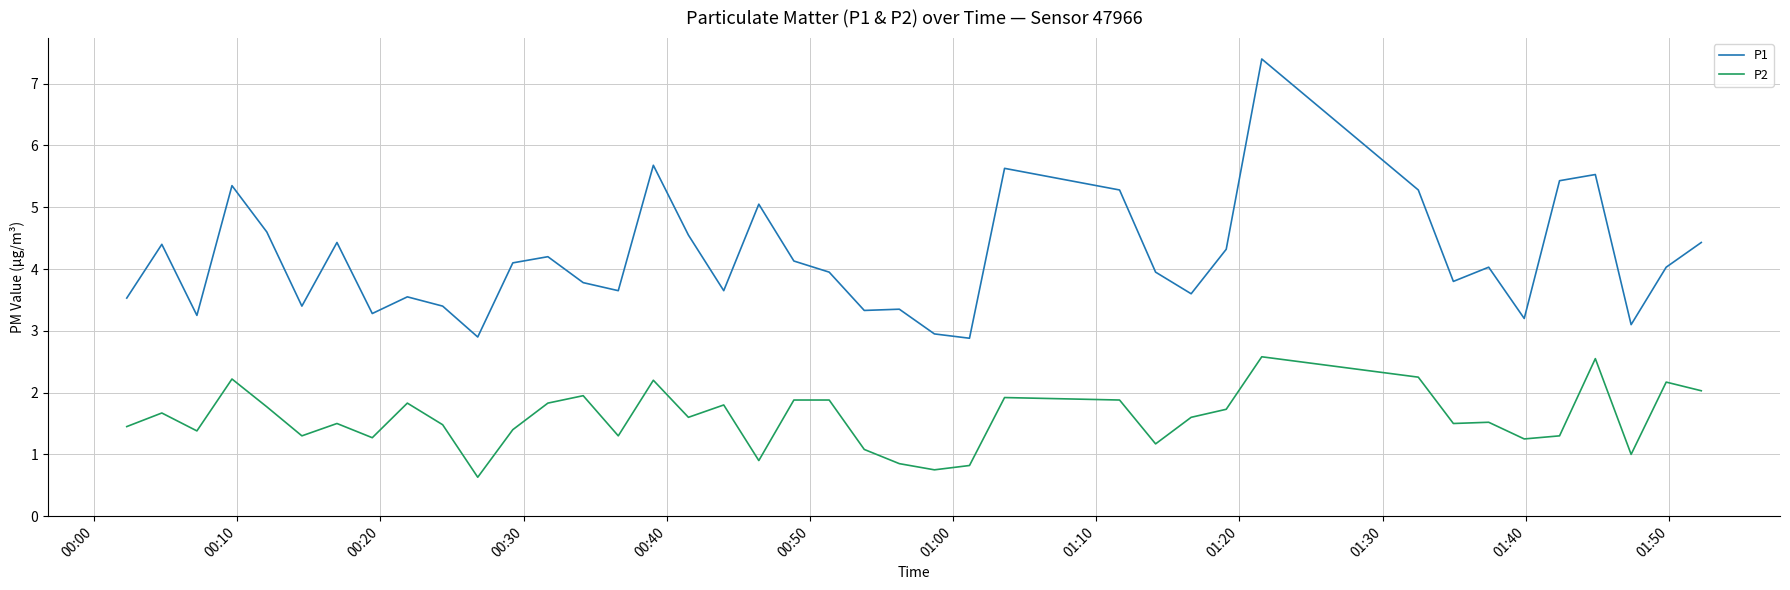

What is the average value of the P1 series?

4.2